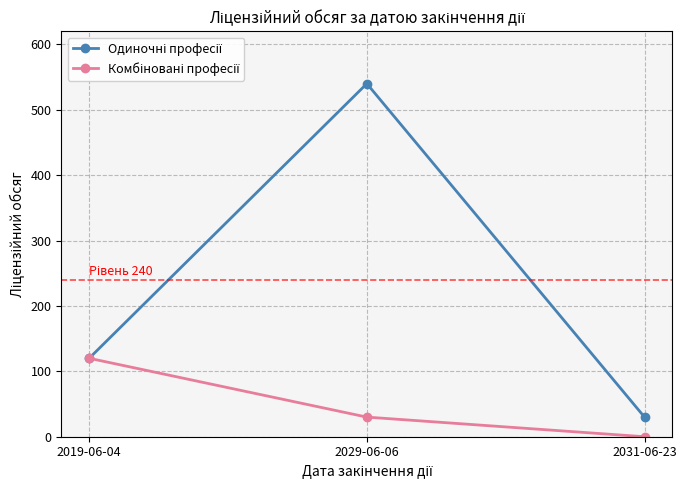

What is the greatest value displayed?

540